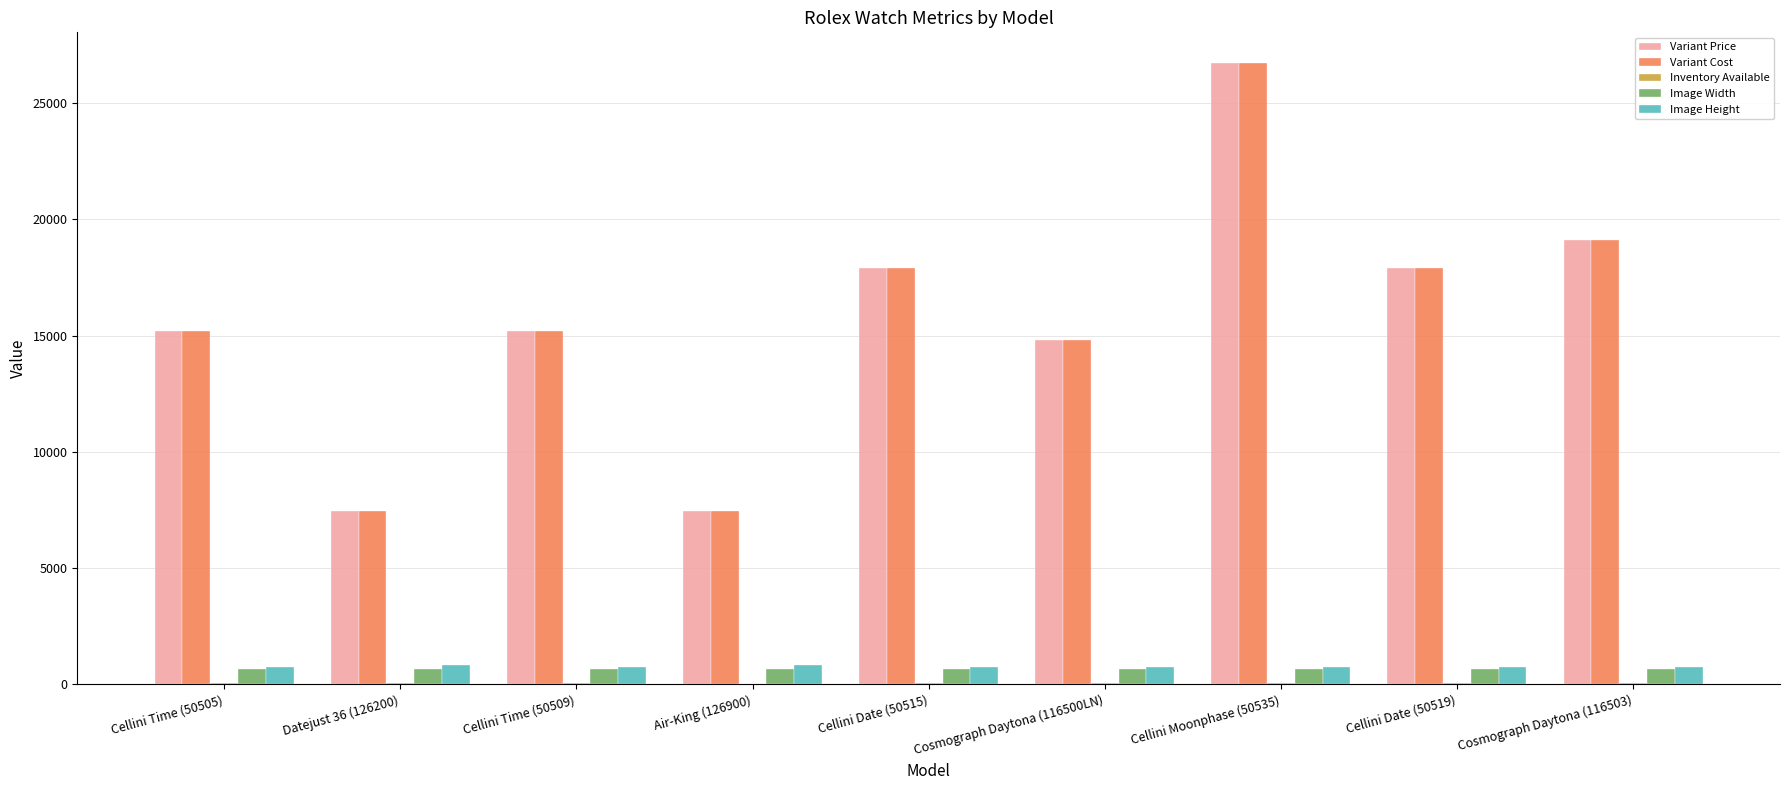

The value of Variant Cost at Cellini Time (50509) is 15200. True or false?

True